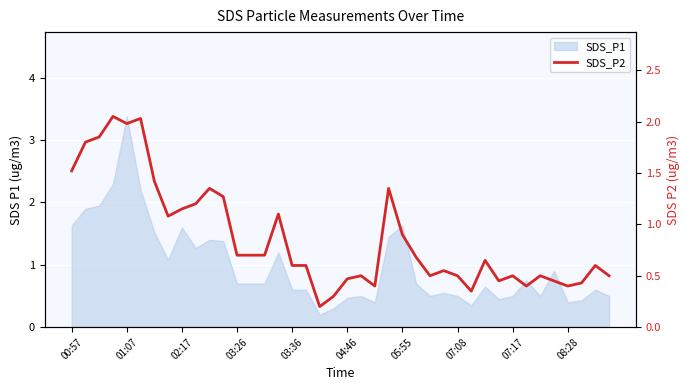

Which has a higher value, 19 or 22?

22